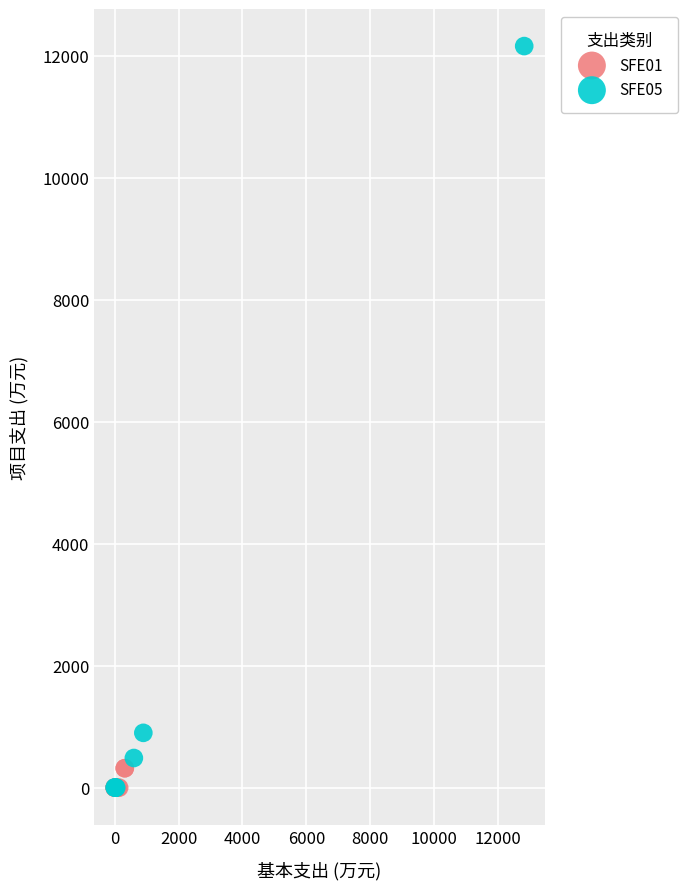

Which series has the widest spread of Y values?

SFE05